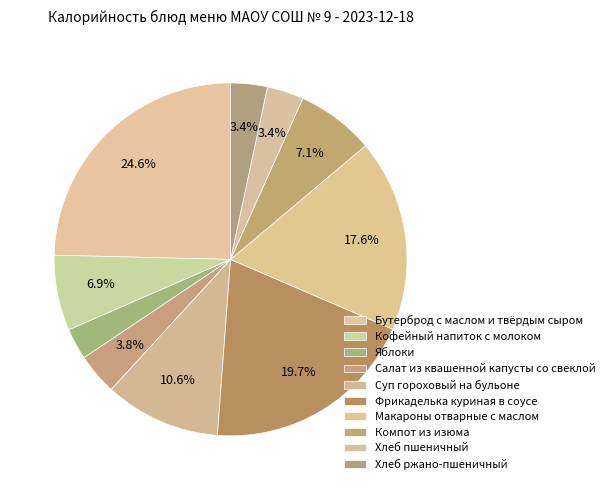

Is Бутерброд с маслом и твёрдым сыром the majority of the pie?

No